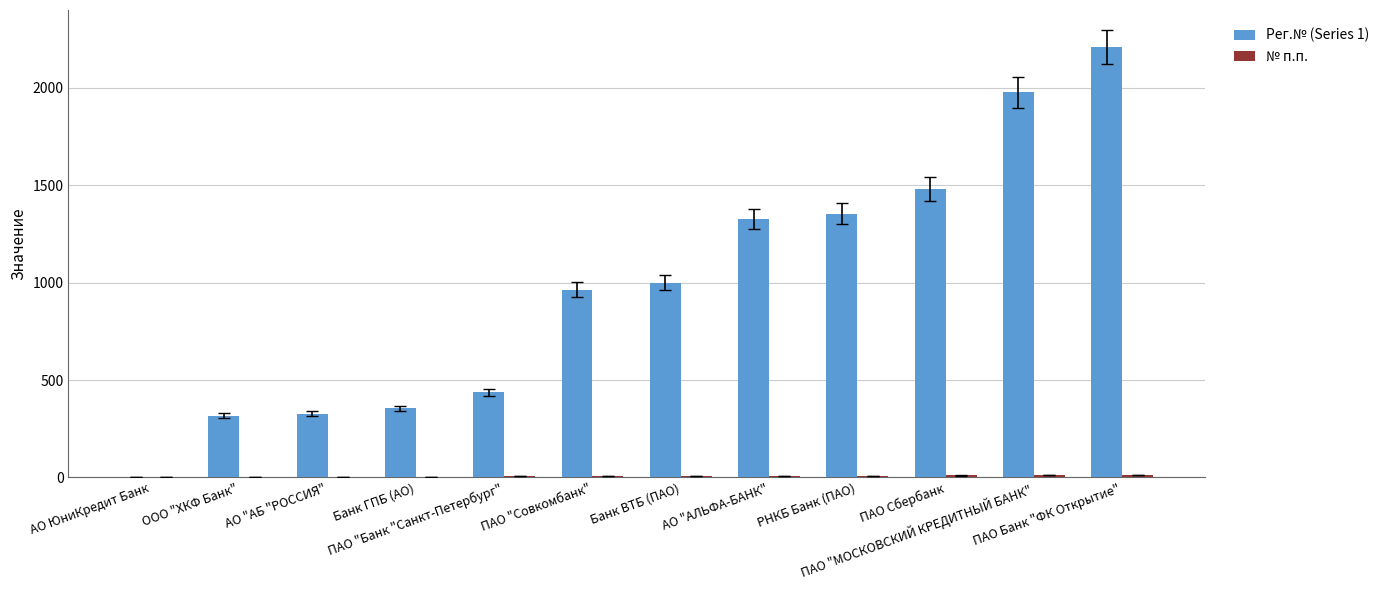

Which series has the largest total across all categories?

Рег.№ (Series 1)